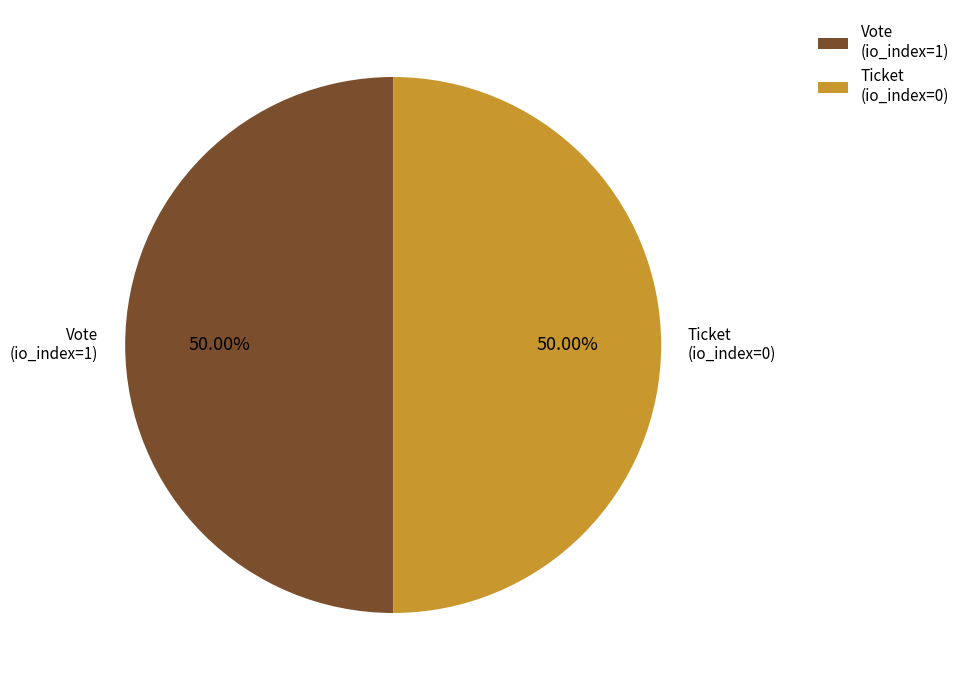

How many segments does this pie chart have?

2